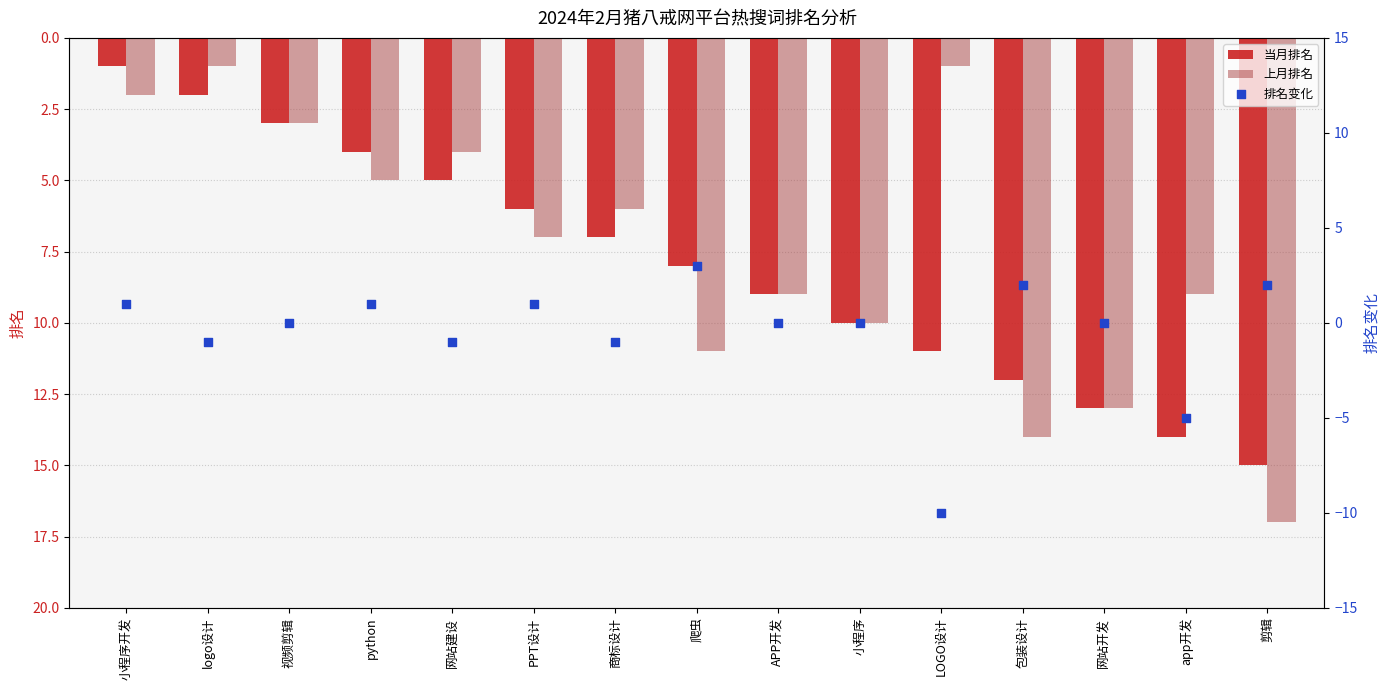

Which series reaches the minimum Y coordinate?

排名变化